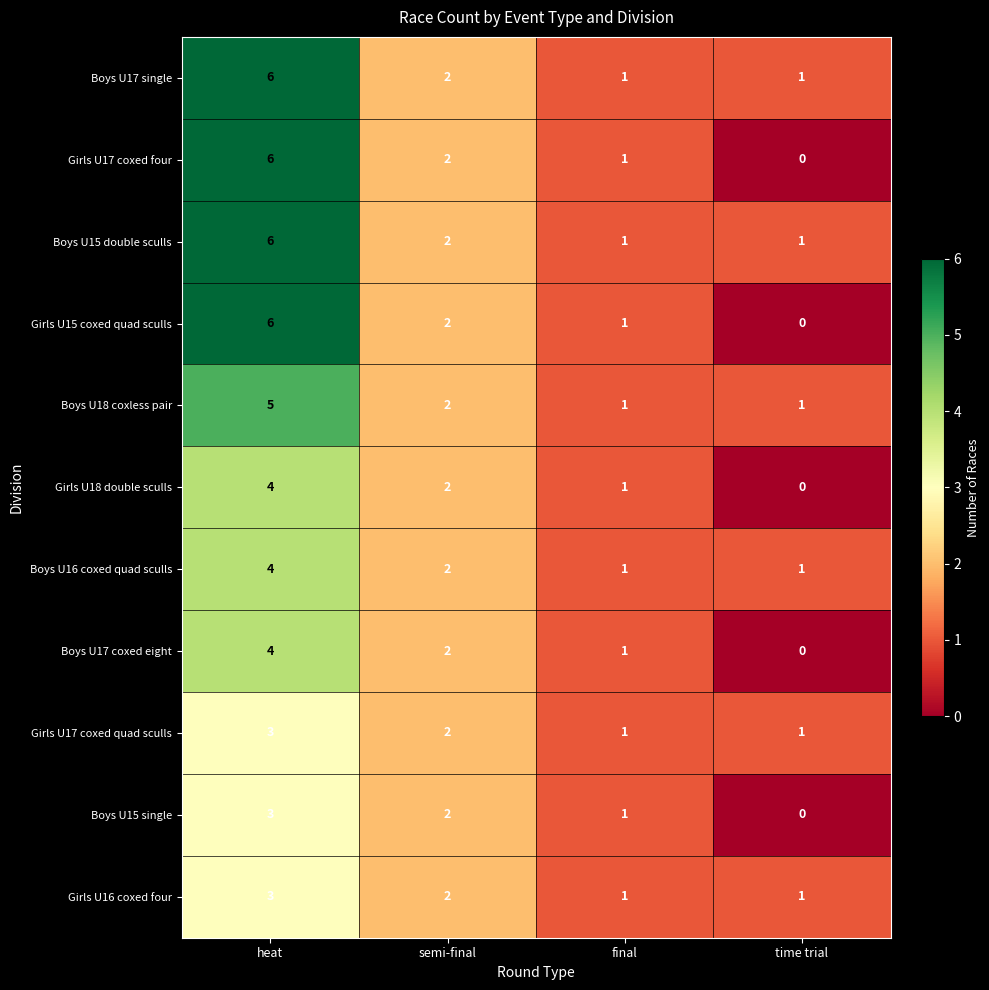

What is the sum of the Girls U17 coxed four values at heat and semi-final?

8